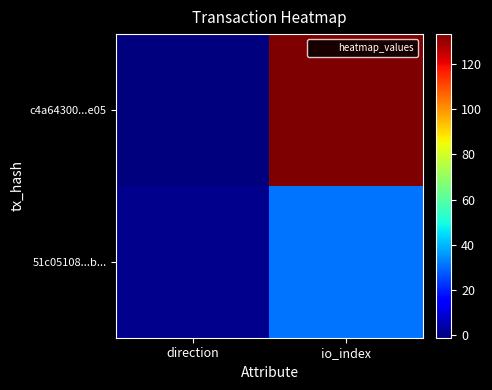

List the series in order of their peak value, highest first.

c4a64300...e05, 51c05108...b...